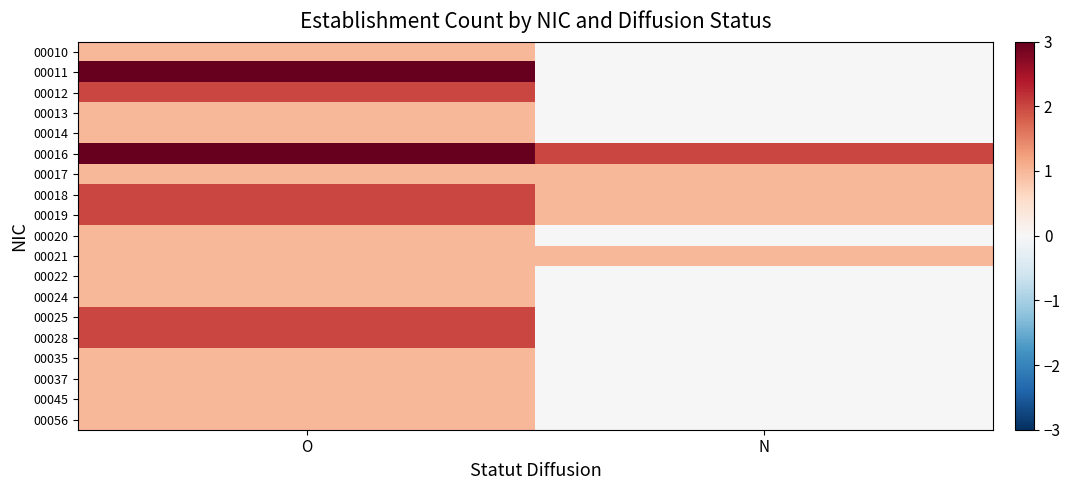

Between O and N, which series saw the biggest shift?

00011